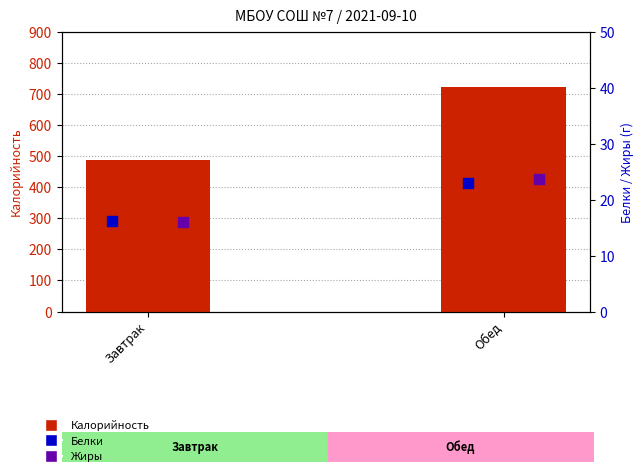

Which series has the widest spread of Y values?

Калорийность